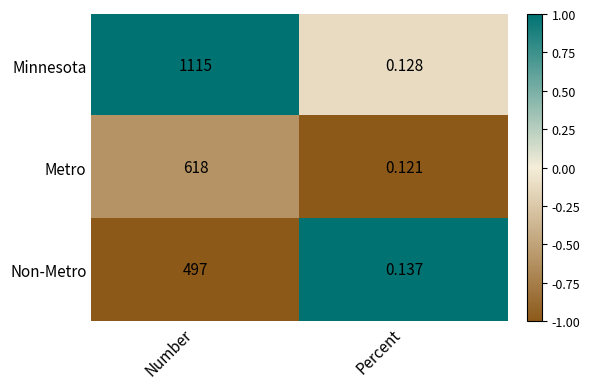

At which category does the chart reach its peak across all series?

Number